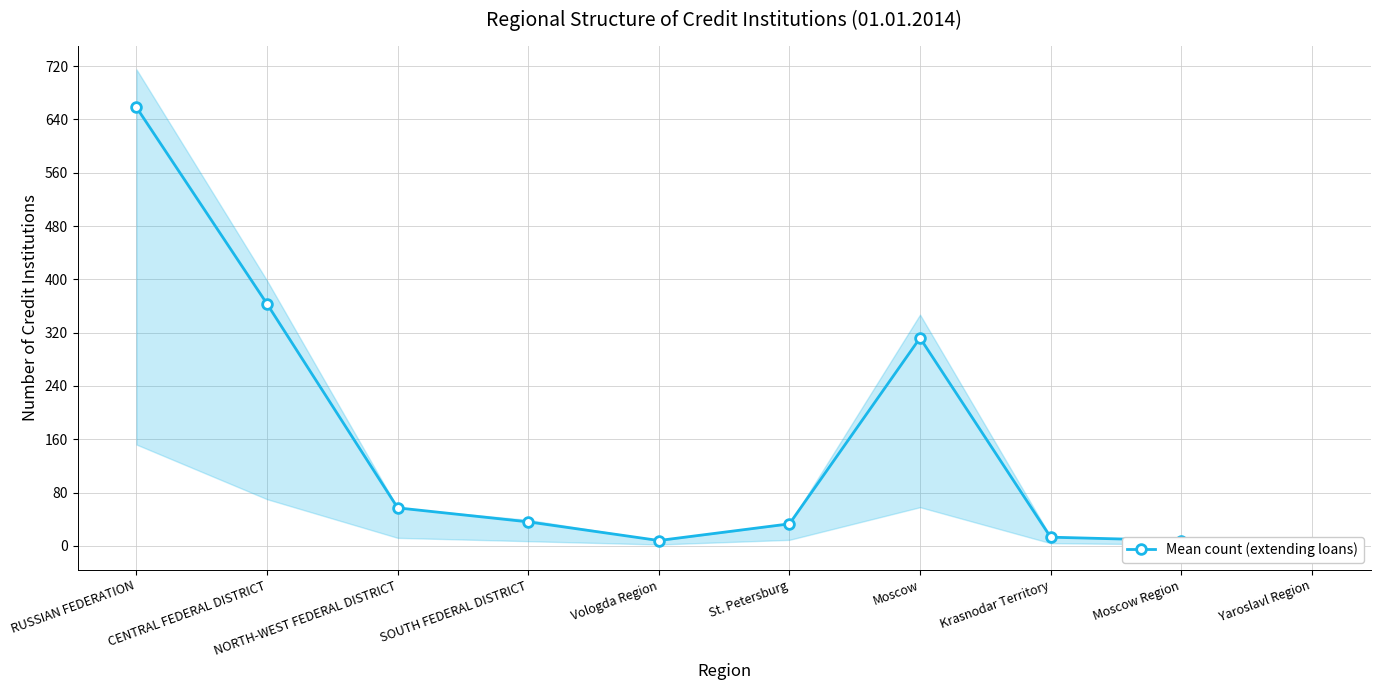

List the labels in order of value, largest first.

RUSSIAN FEDERATION, CENTRAL FEDERAL DISTRICT, Moscow, NORTH-WEST FEDERAL DISTRICT, SOUTH FEDERAL DISTRICT, St. Petersburg, Krasnodar Territory, Vologda Region, Moscow Region, Yaroslavl Region